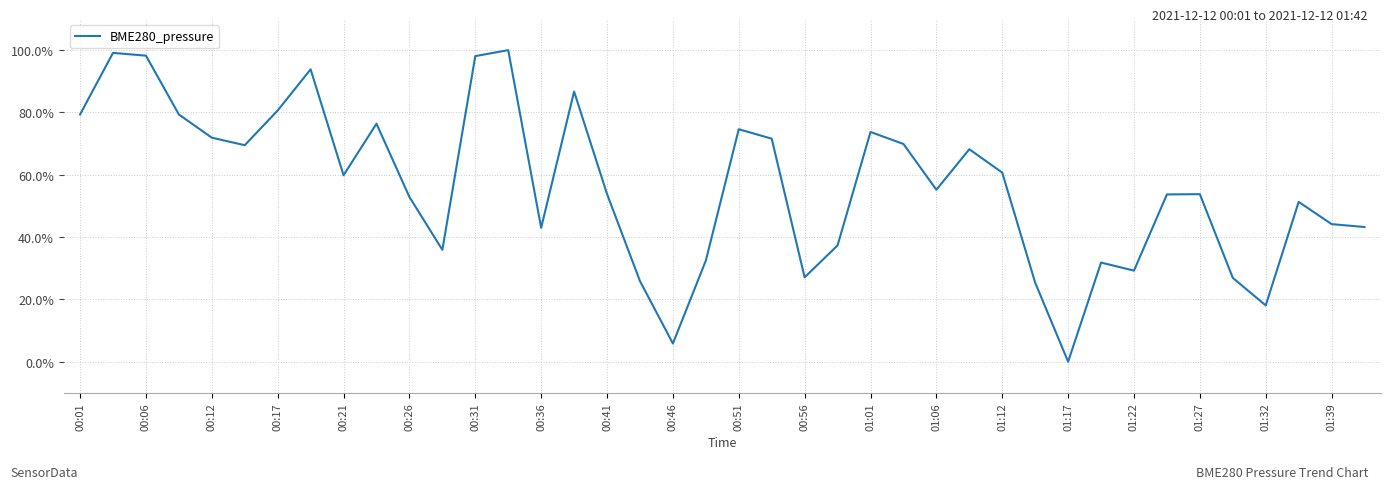

What is the greatest value displayed?

100.0